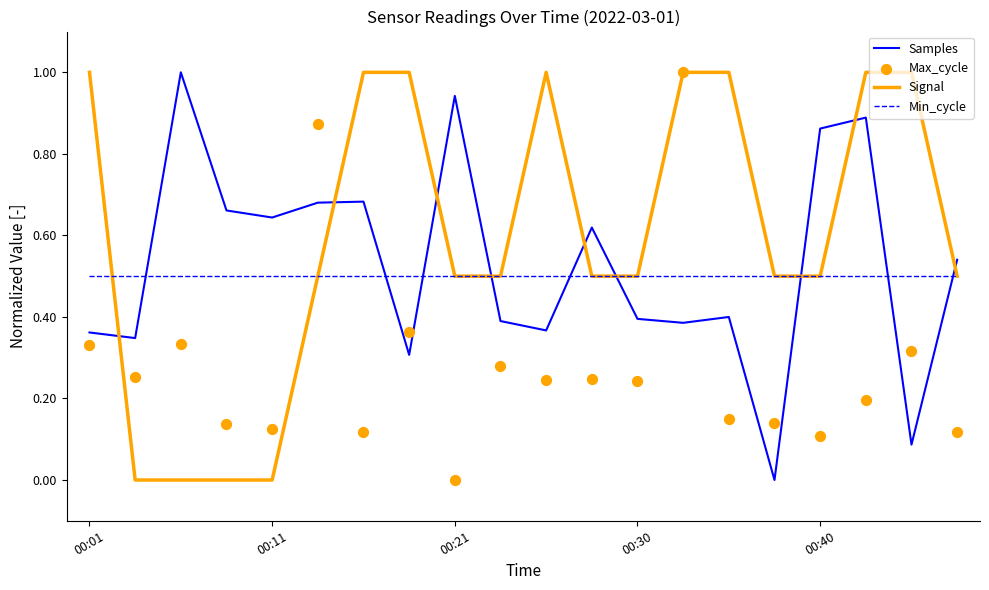

Which series contains the highest Y value?

Samples